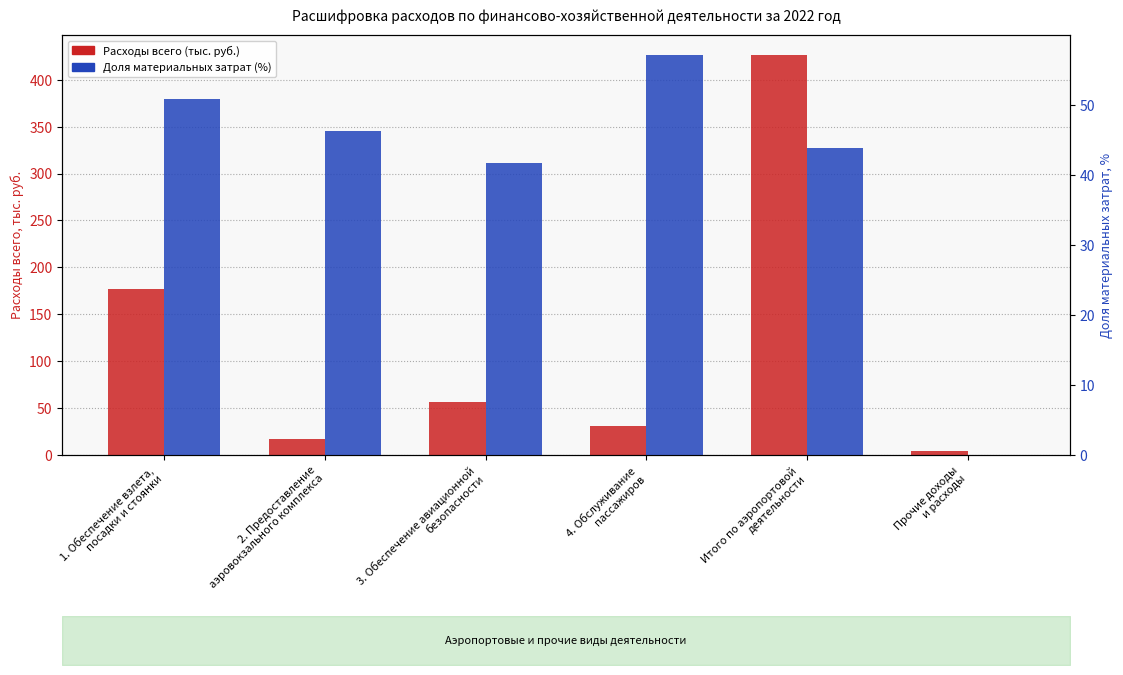

At how many categories does at least one series exceed 228?

1